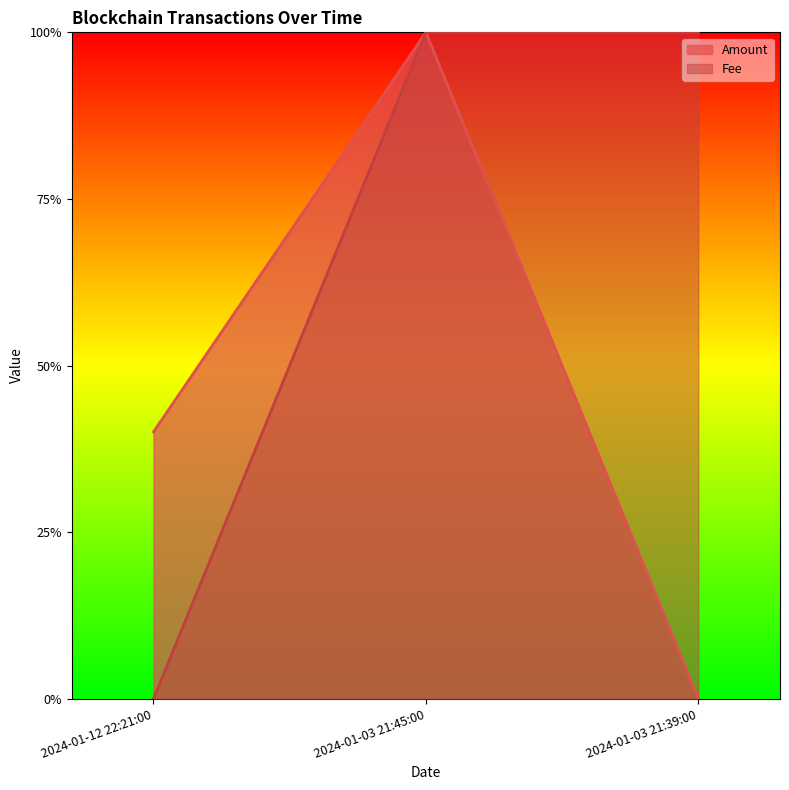

Reading right to left, what are all the values shown in this chart?

Amount: 0.0	1.0	0.4
Fee: 1.0	1.0	0.0